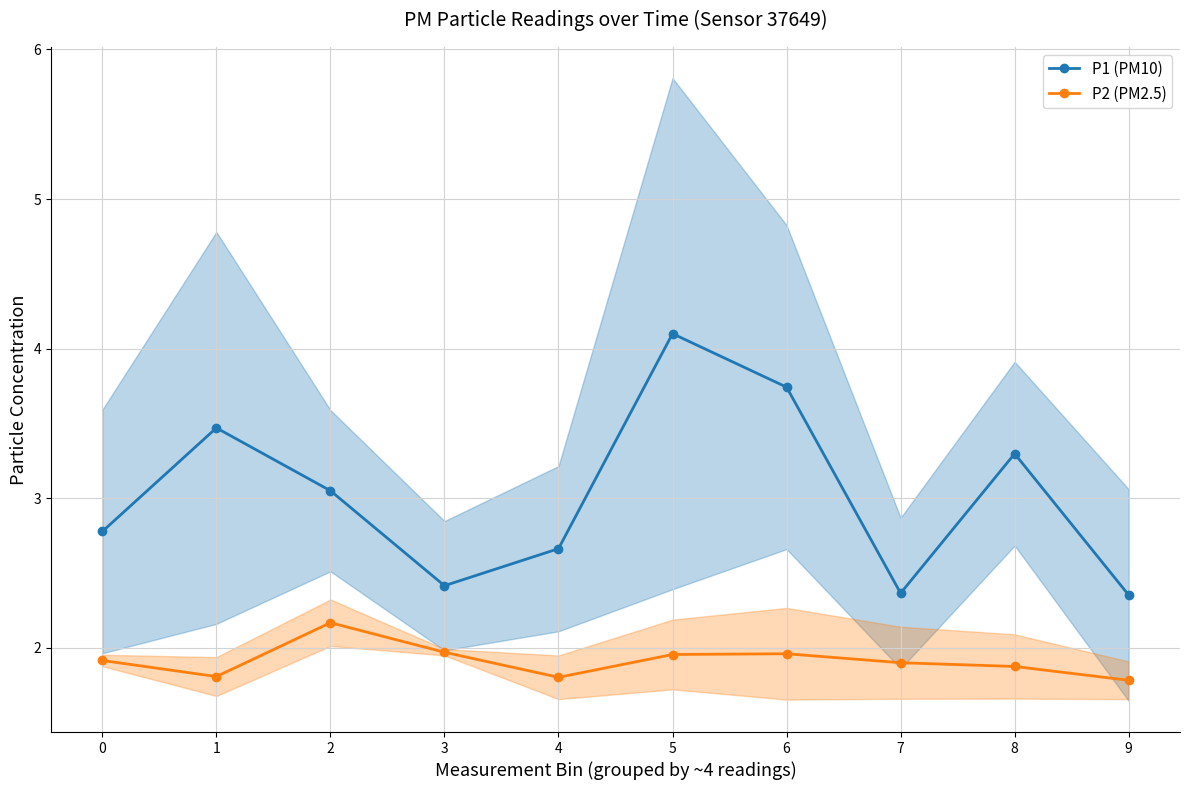

Is this an area chart (filled region under the line)?

No